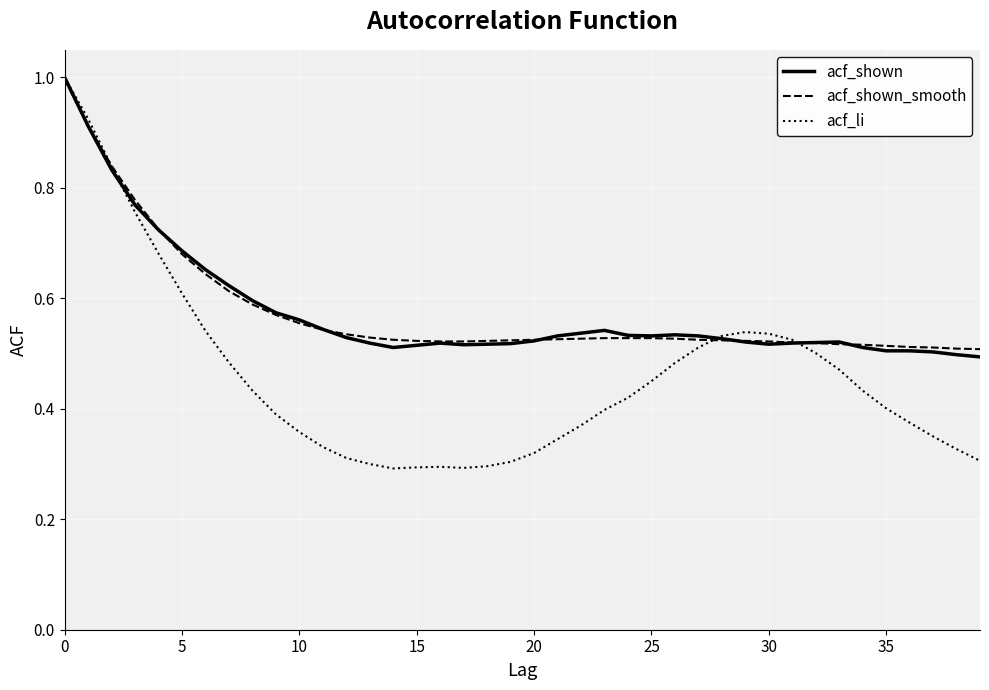

True or false: acf_shown_smooth and acf_li intersect in this chart.

True